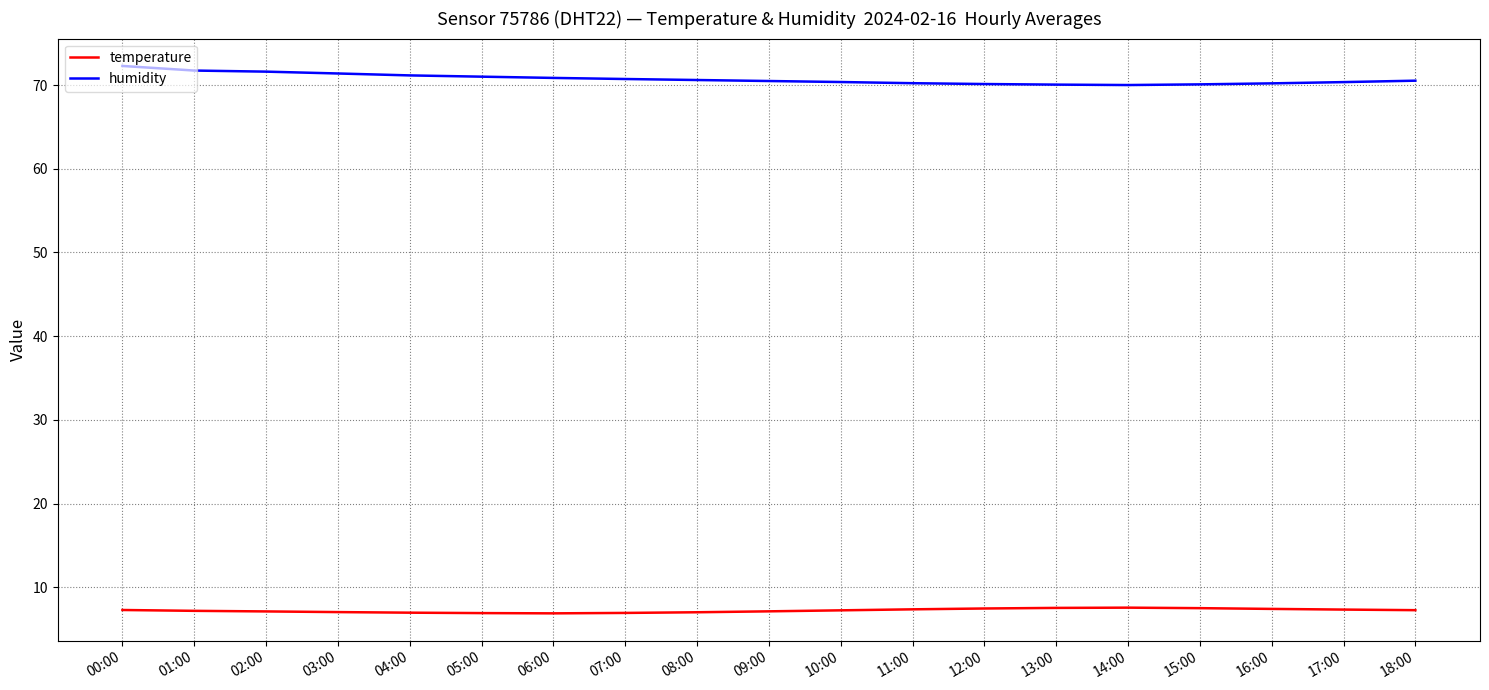

Is this an area chart (filled region under the line)?

No